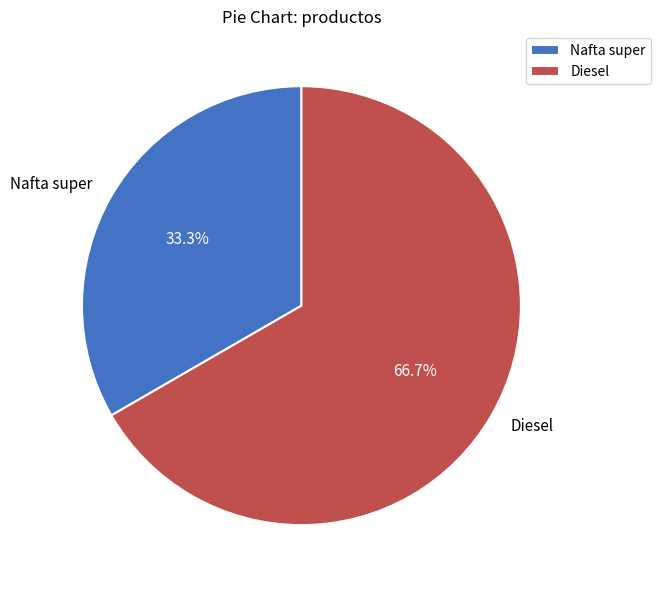

How many segments does this pie chart have?

2